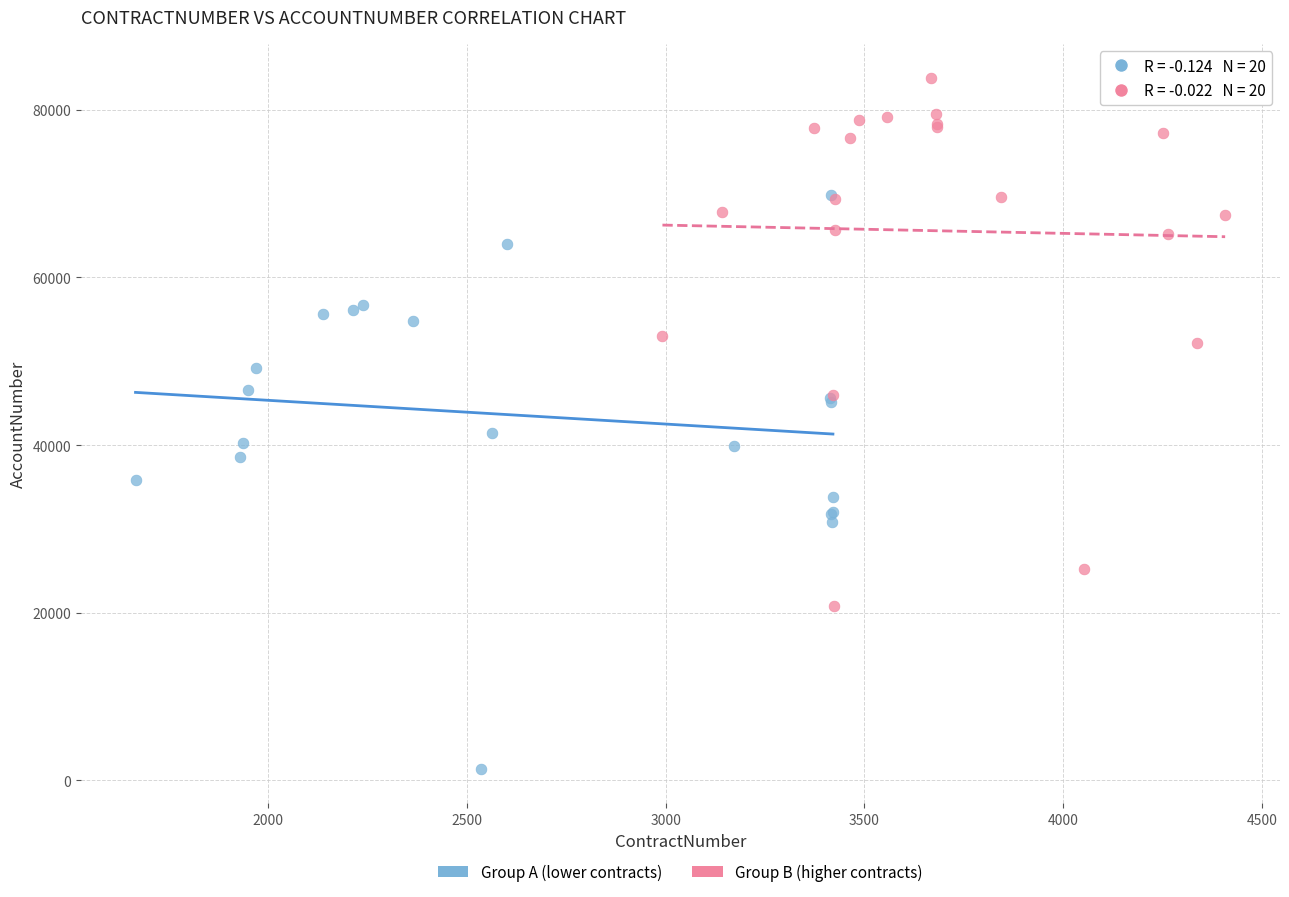

What are all the series names shown in the legend?

Group A (lower contracts), Group B (higher contracts)